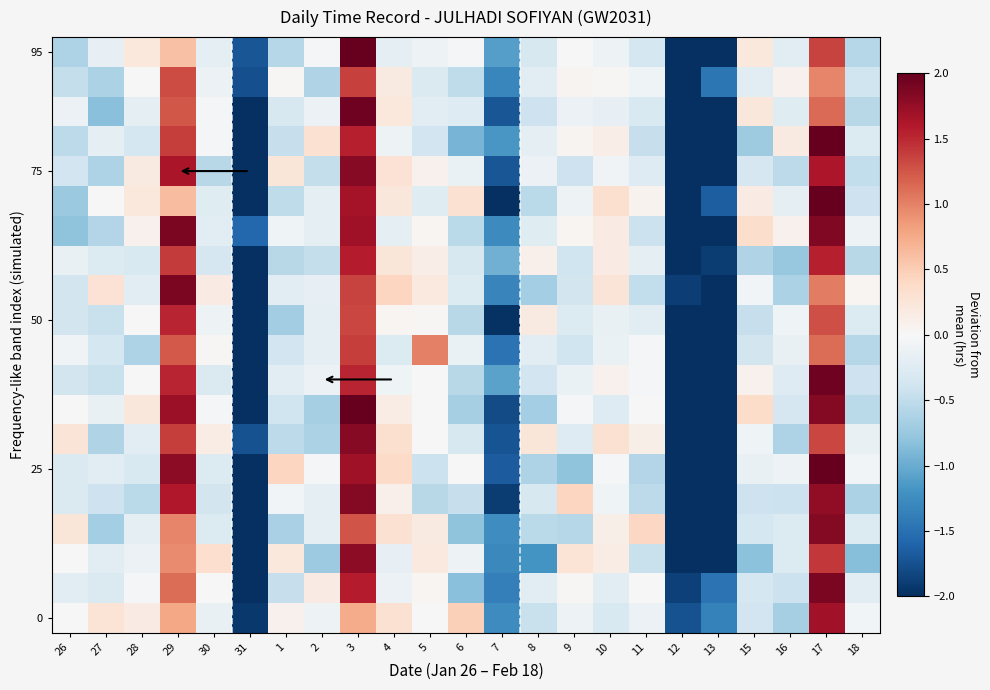

At which category does the chart reach its peak across all series?

3